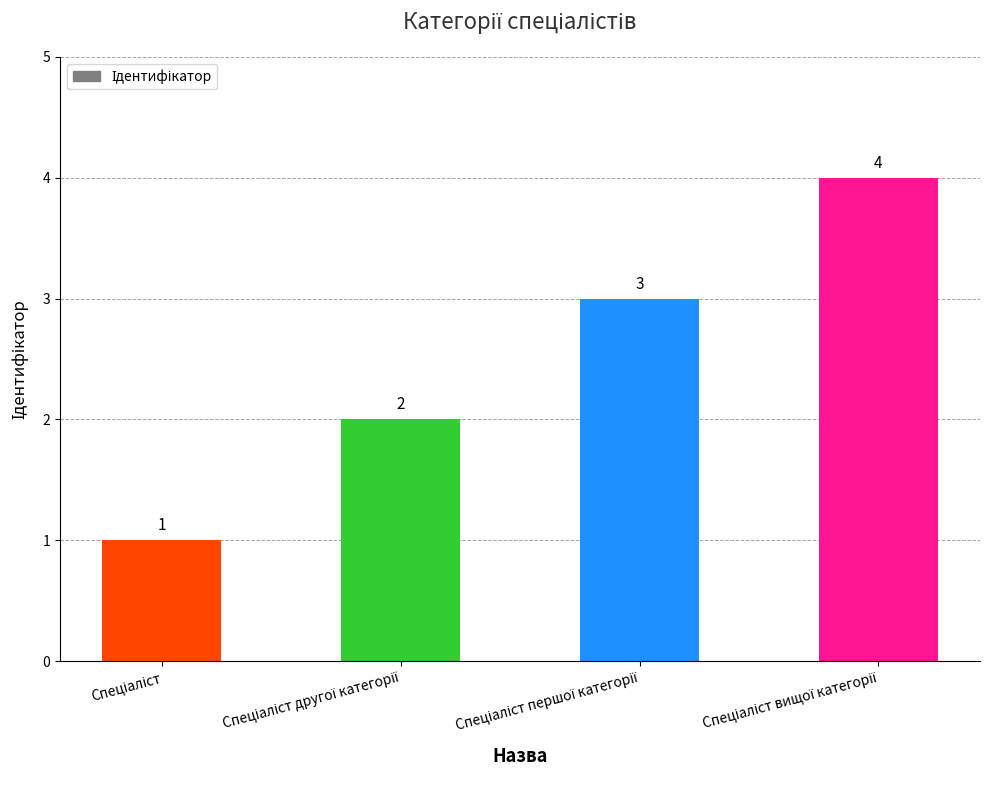

What is the maximum value shown in the chart?

4